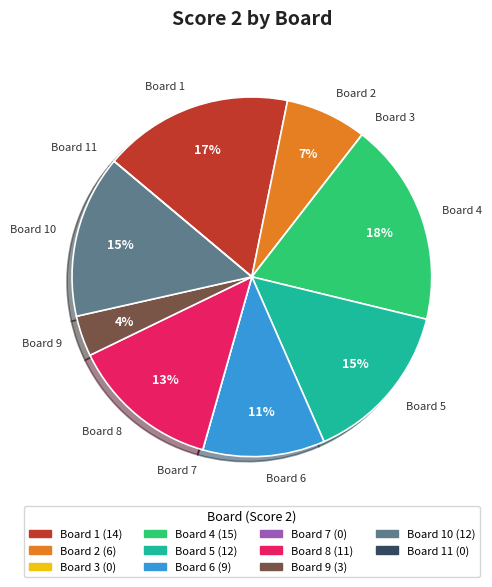

Which slice is the largest?

Board 4